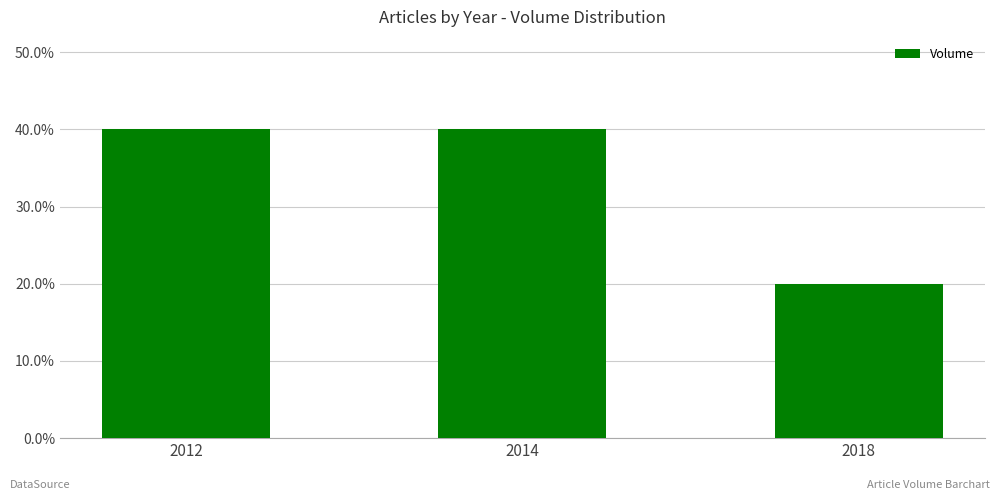

What is the value of the 1st bar from the left?

0.4